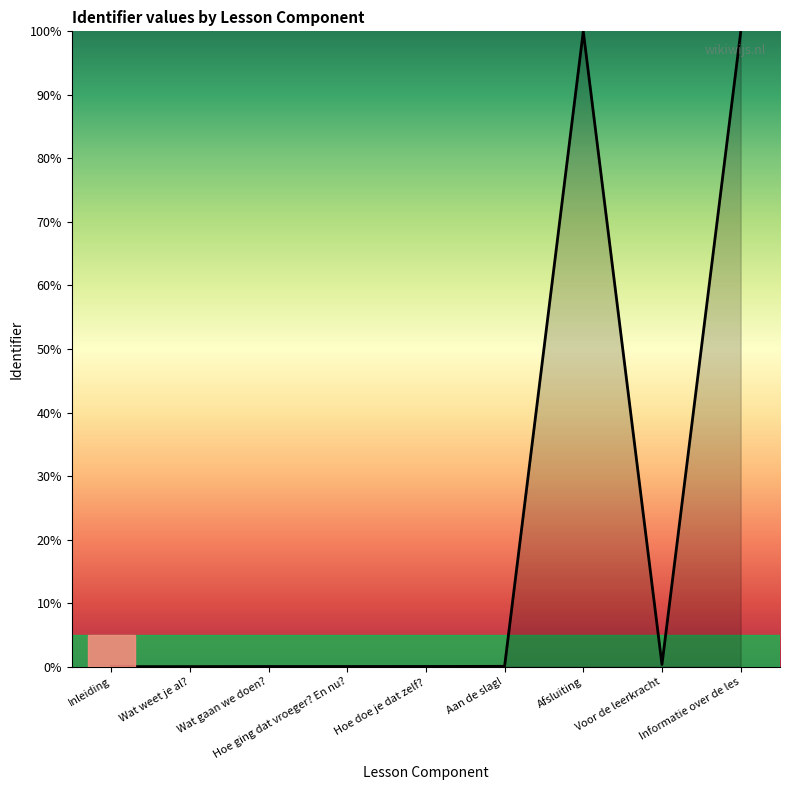

Is it true that the value at Inleiding is 0.0?

True